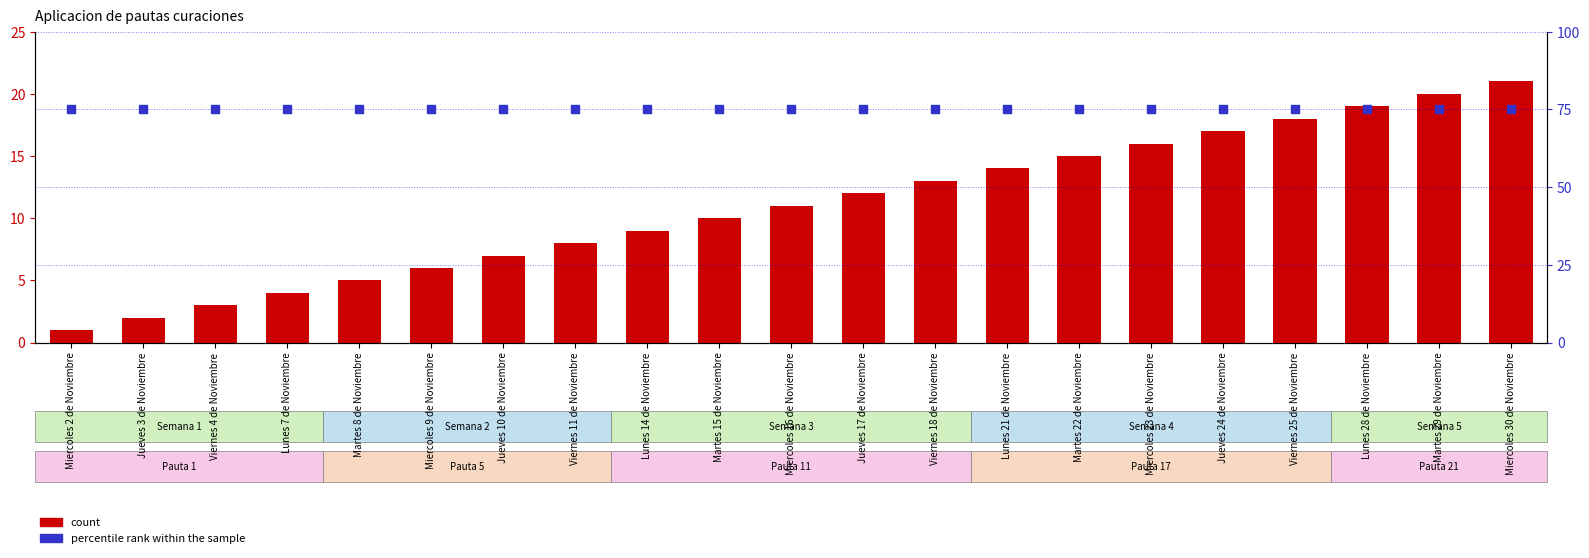

What is the total value across all series at Martes 22 de Noviembre?

90